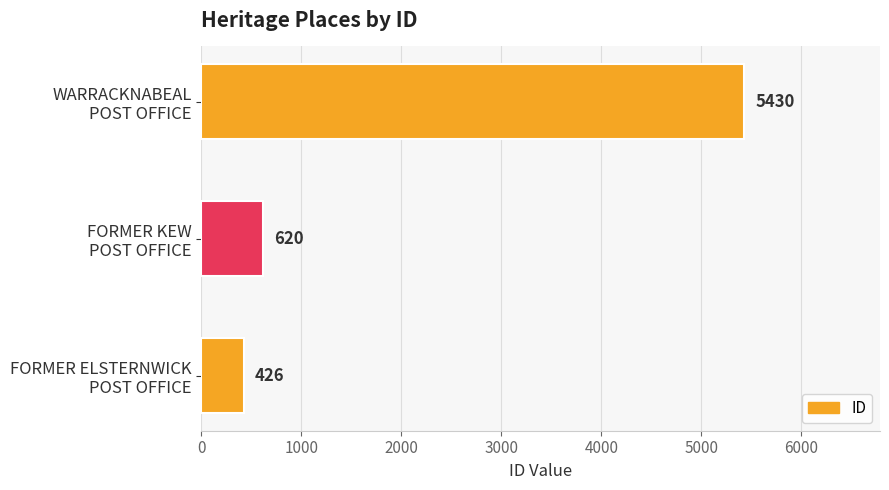

Rank the categories by value from highest to lowest.

WARRACKNABEAL
POST OFFICE, FORMER KEW
POST OFFICE, FORMER ELSTERNWICK
POST OFFICE